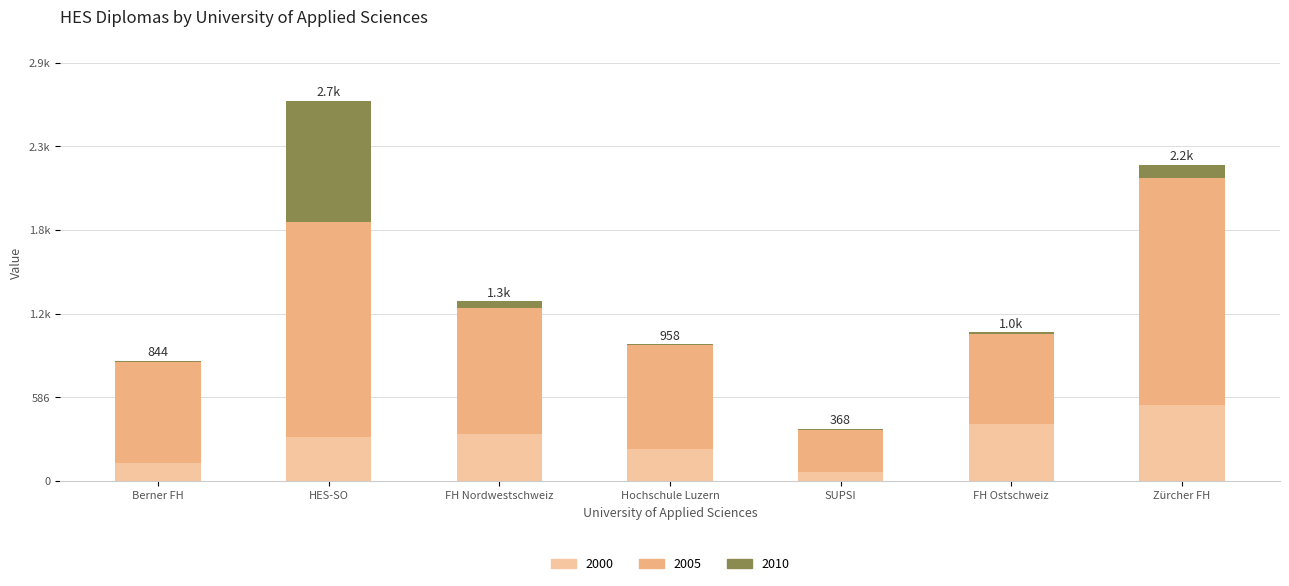

At which label does 2010 first exceed 13?

HES-SO